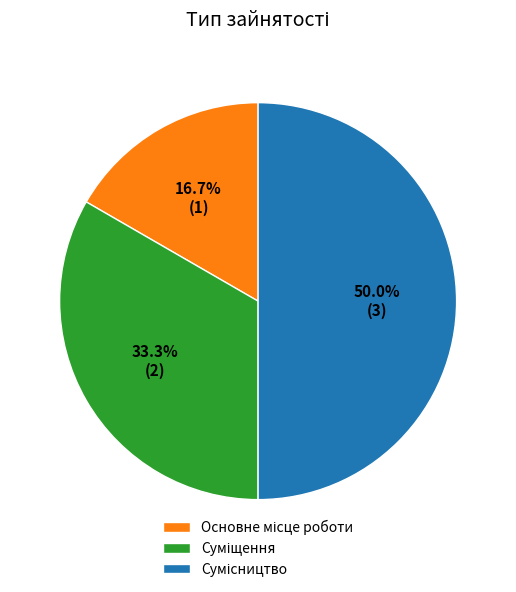

How many segments does this pie chart have?

3